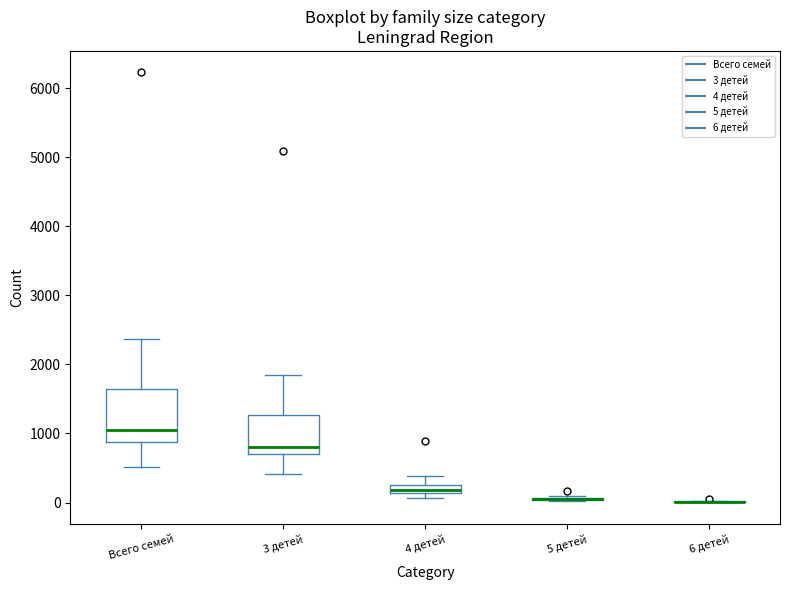

Which box is the tallest, from its lower edge to its upper edge?

Всего семей